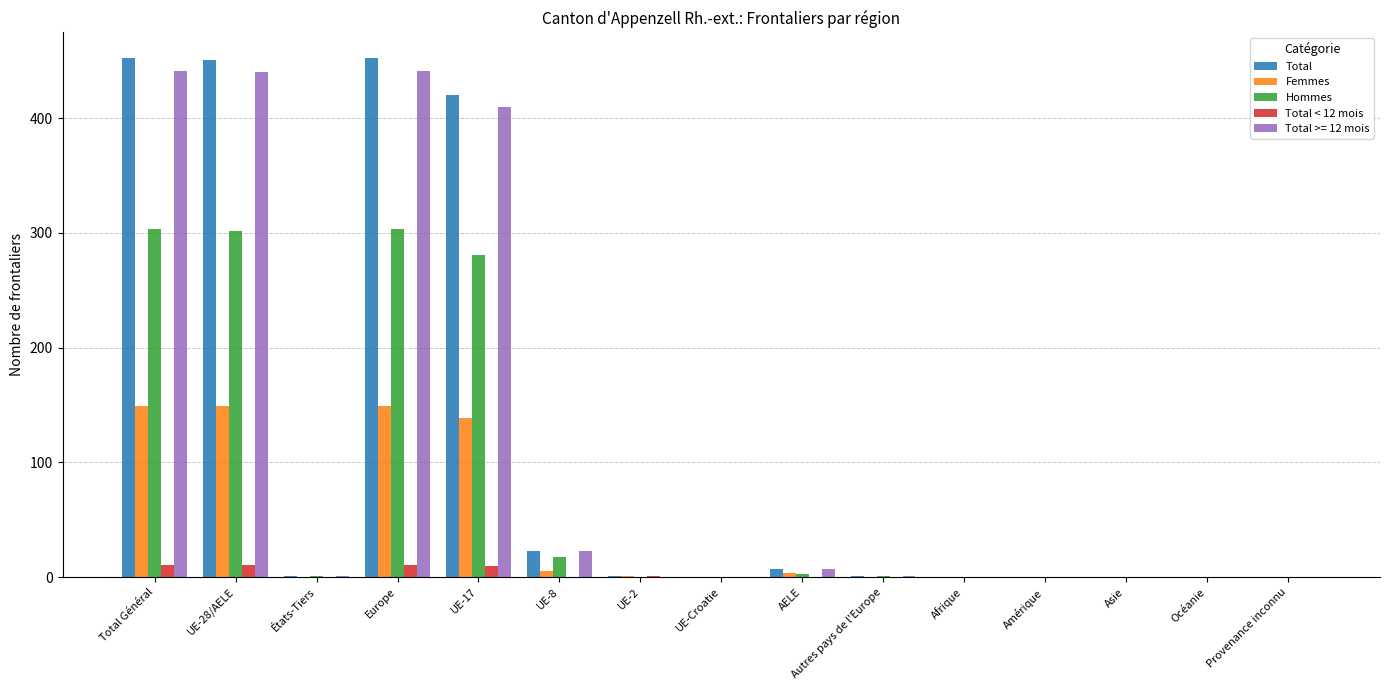

Are the bars horizontal?

No